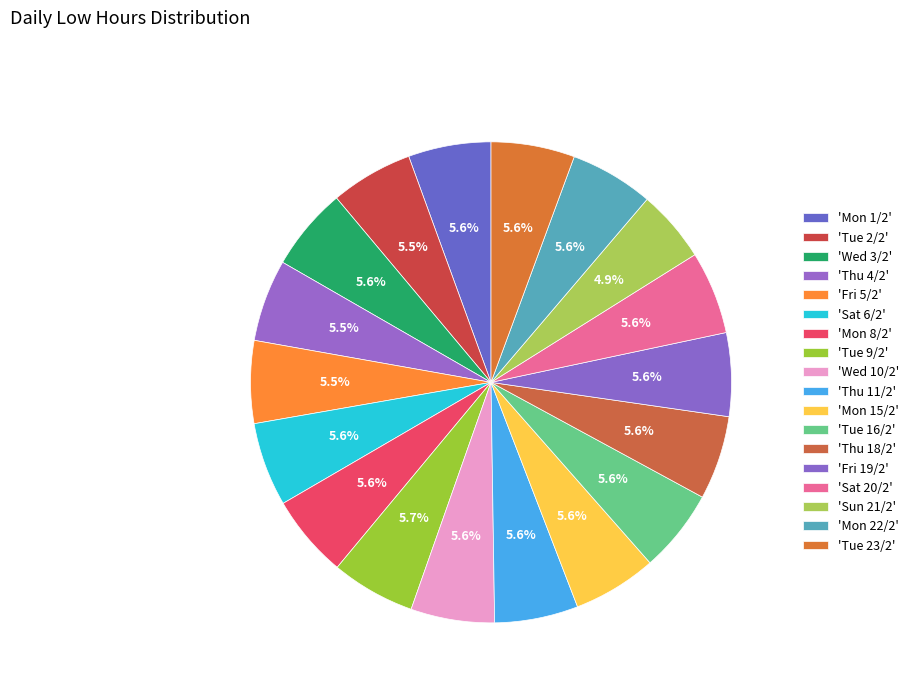

Rank the categories by value from highest to lowest.

Tue 9/2, Sat 6/2, Mon 15/2, Thu 18/2, Wed 10/2, Tue 23/2, Thu 11/2, Mon 22/2, Fri 19/2, Tue 16/2, Wed 3/2, Sat 20/2, Mon 8/2, Mon 1/2, Fri 5/2, Tue 2/2, Thu 4/2, Sun 21/2